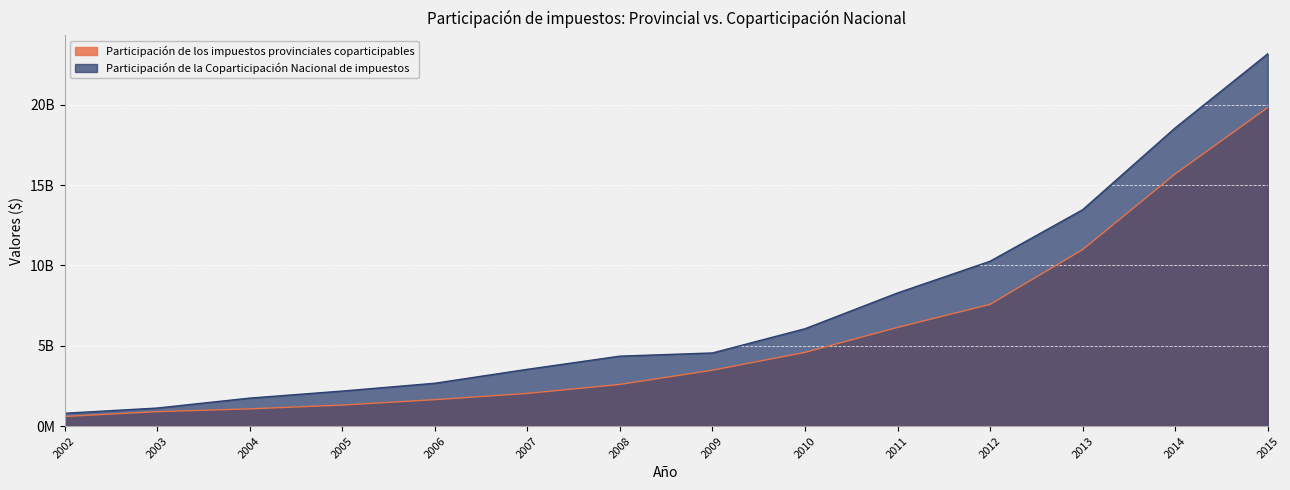

Which series has the largest total across all categories?

Participación de la Coparticipación Nacional de impuestos